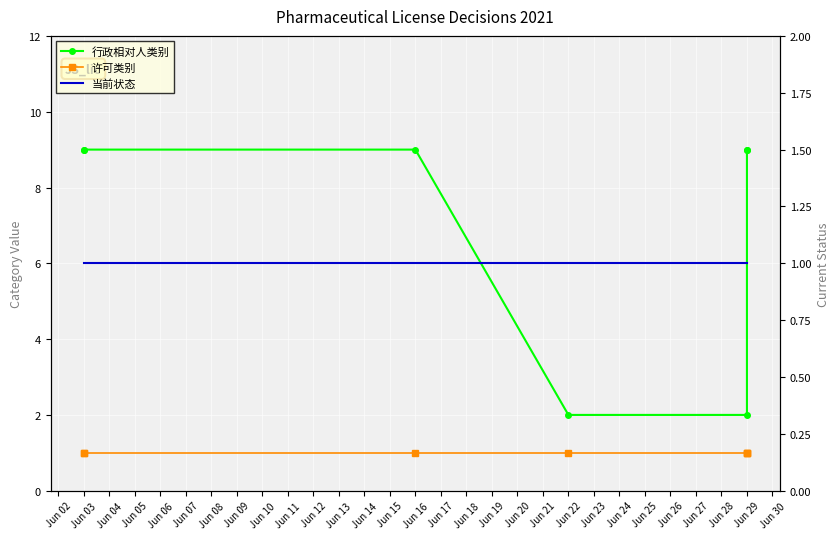

Reading left to right, extract all data points from this chart.

行政相对人类别: 9	9	9	2	2	9	9
许可类别: 1	1	1	1	1	1	1
当前状态: 1	1	1	1	1	1	1